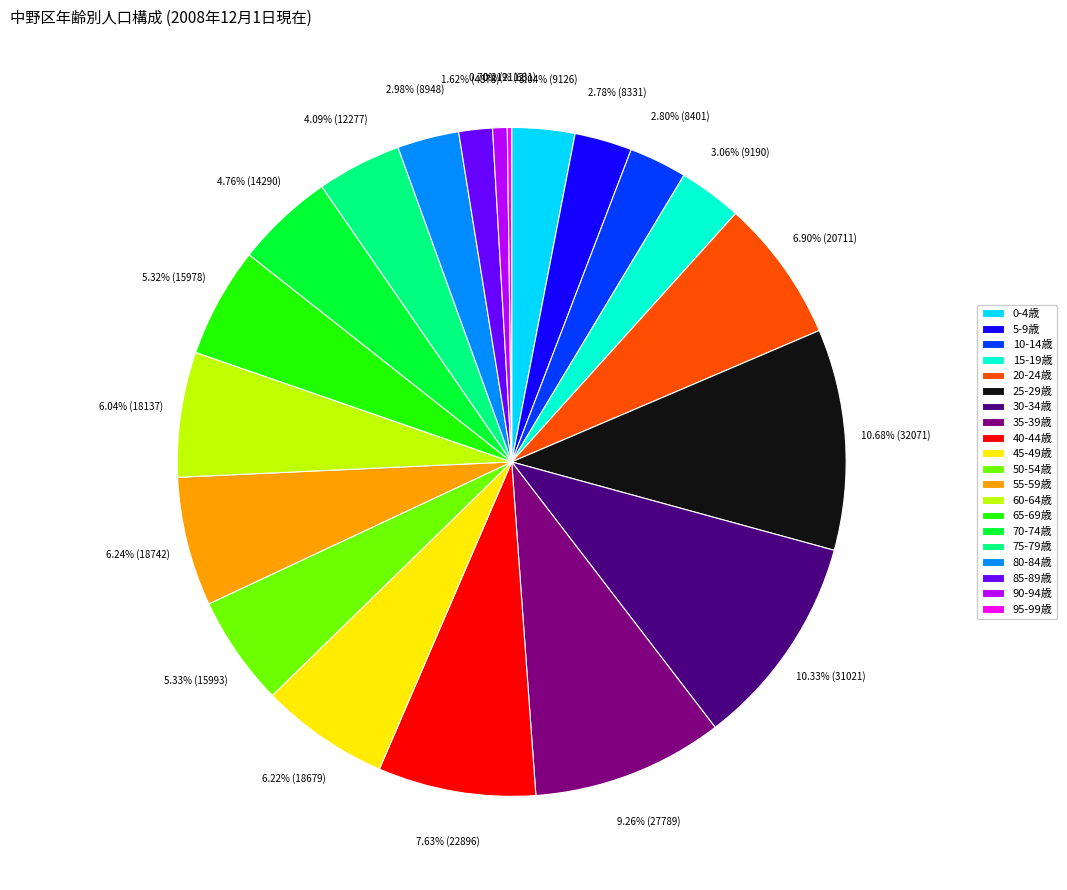

Combined, do 85-89歳 and 75-79歳 account for over 50%?

No